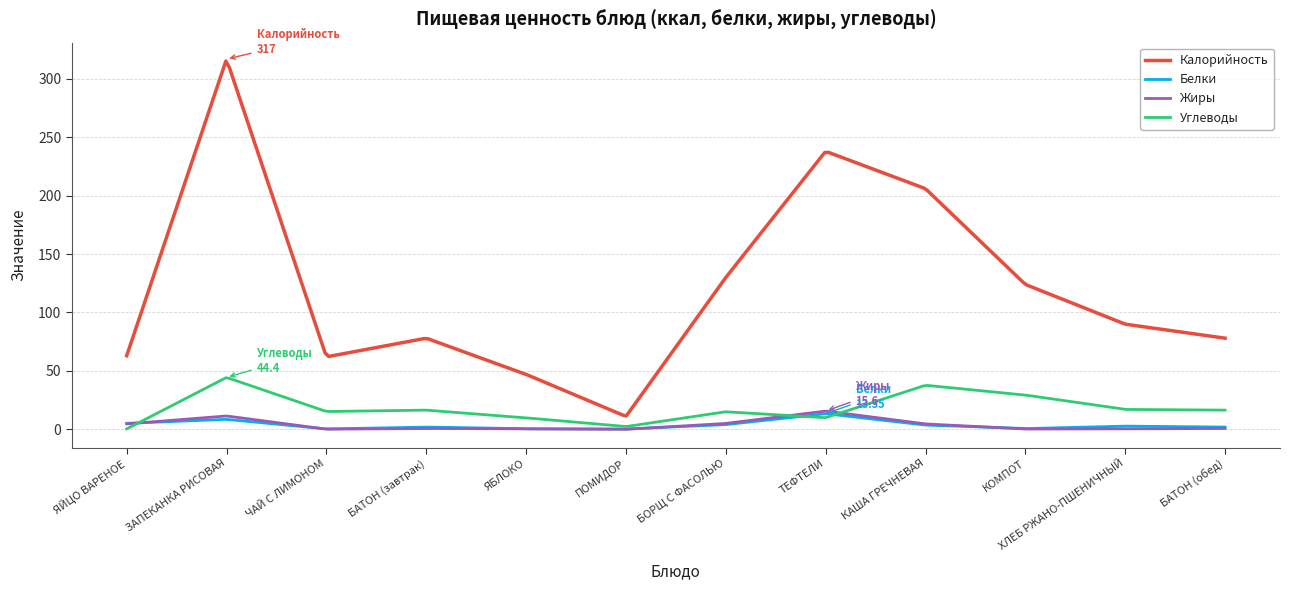

True or false: Жиры and Калорийность intersect in this chart.

False